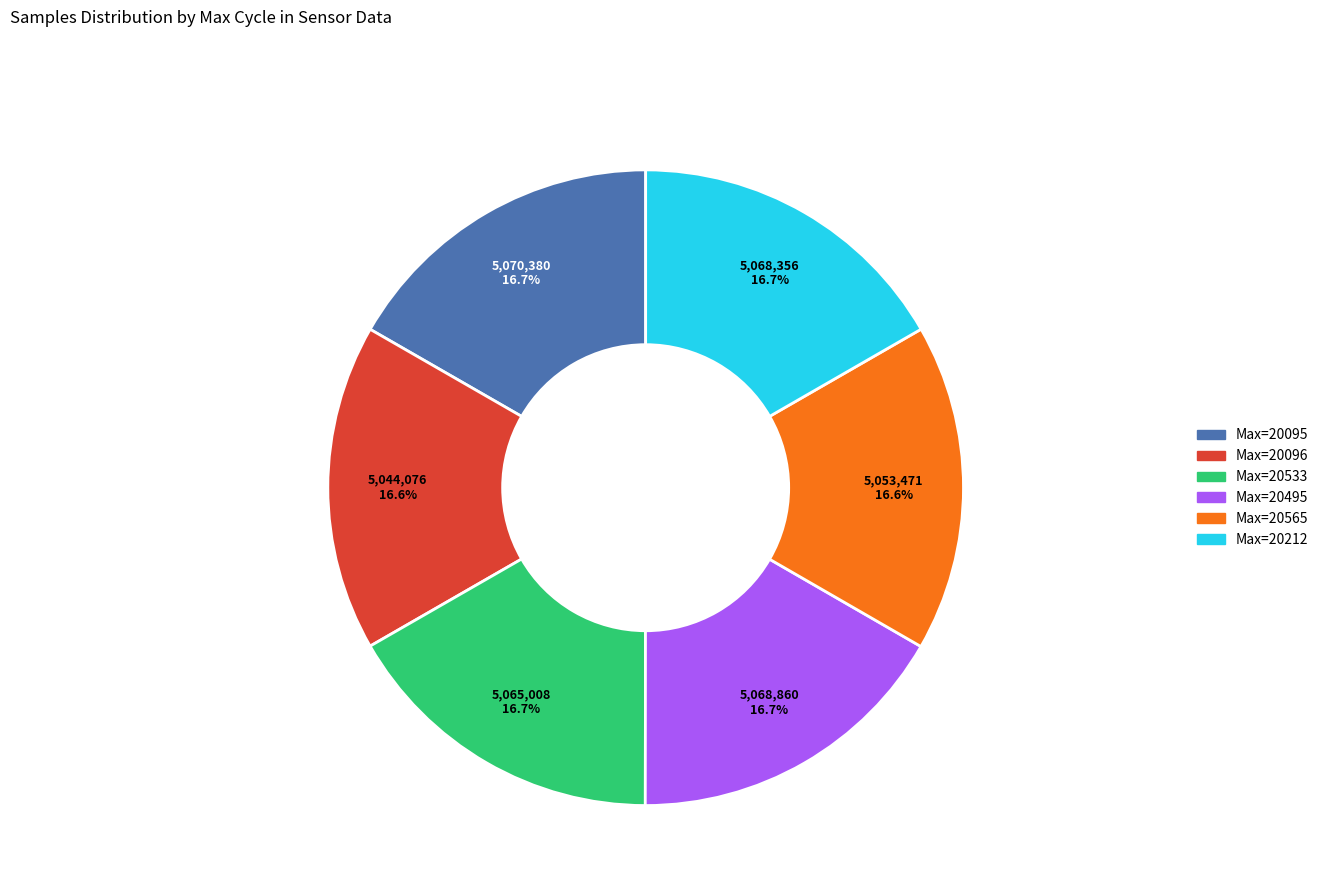

Count the number of slices in the pie.

6